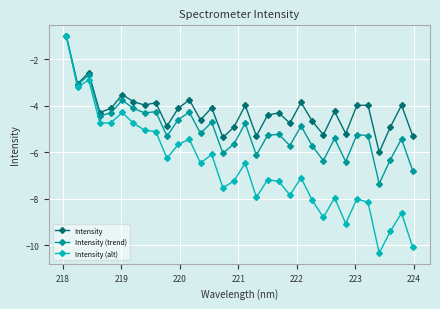

Which series has the widest spread of values?

Intensity (alt)